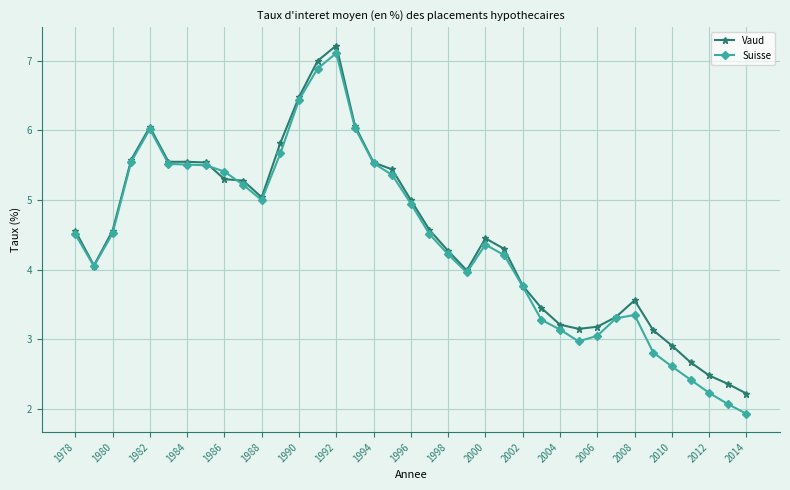

Does the chart display data point markers on the line(s)?

Yes